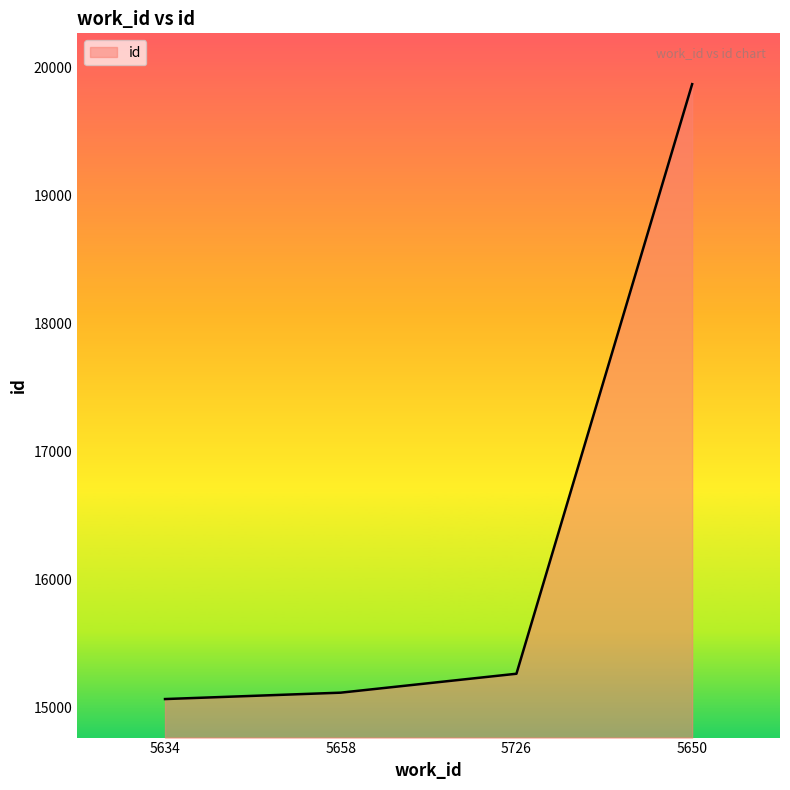

What is the difference between the maximum and minimum values?

4809